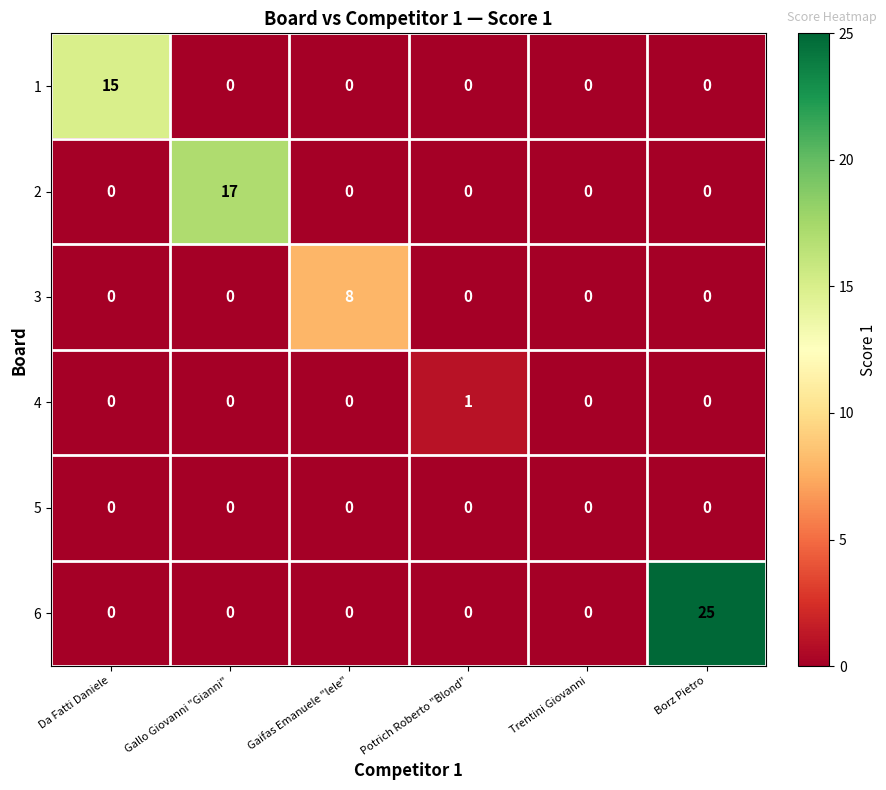

What is the difference between the maximum and minimum values in the 1 series?

15